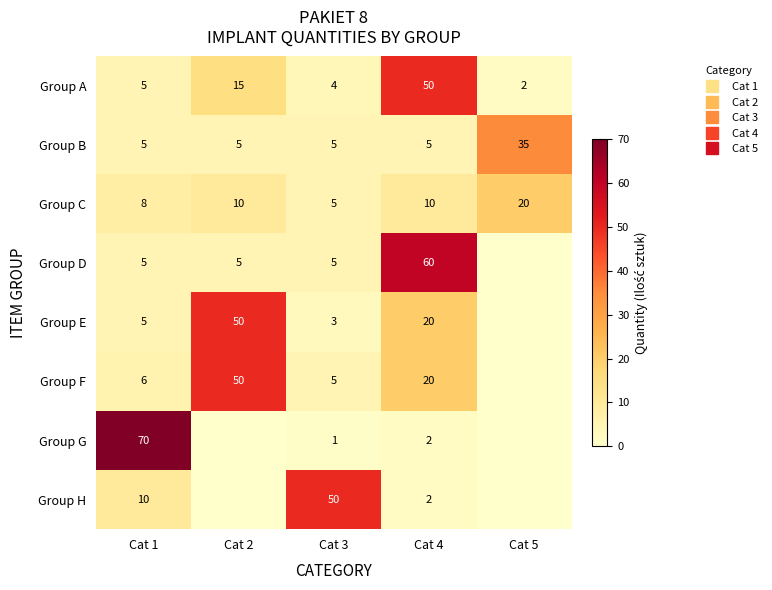

Which series has the largest total across all categories?

Group F